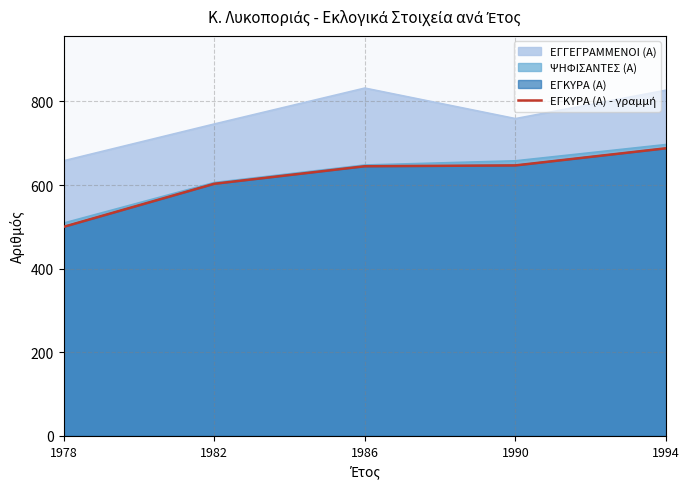

Reading left to right, transcribe all the data shown in this chart.

500	603	645	647	688